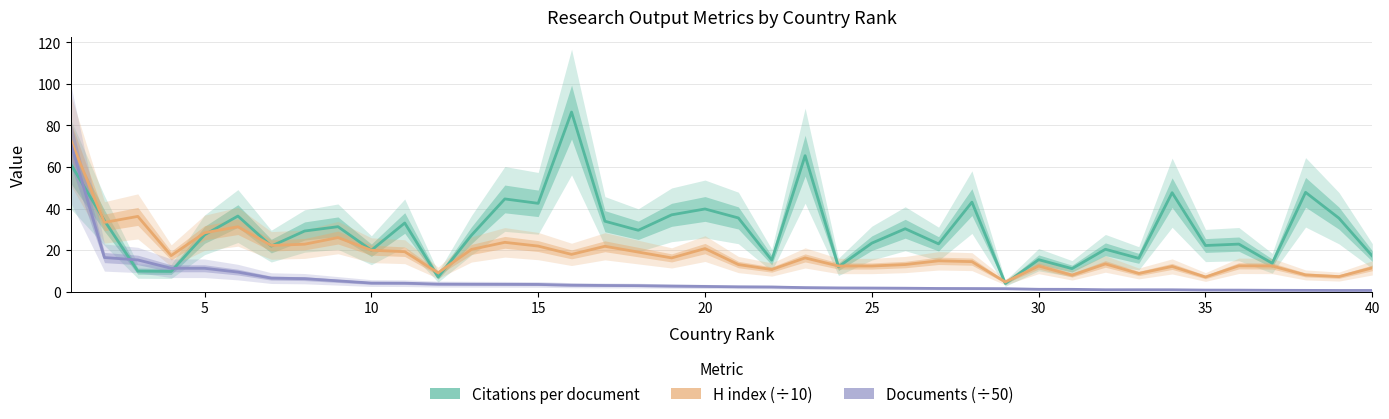

Is this an area chart (filled region under the line)?

No